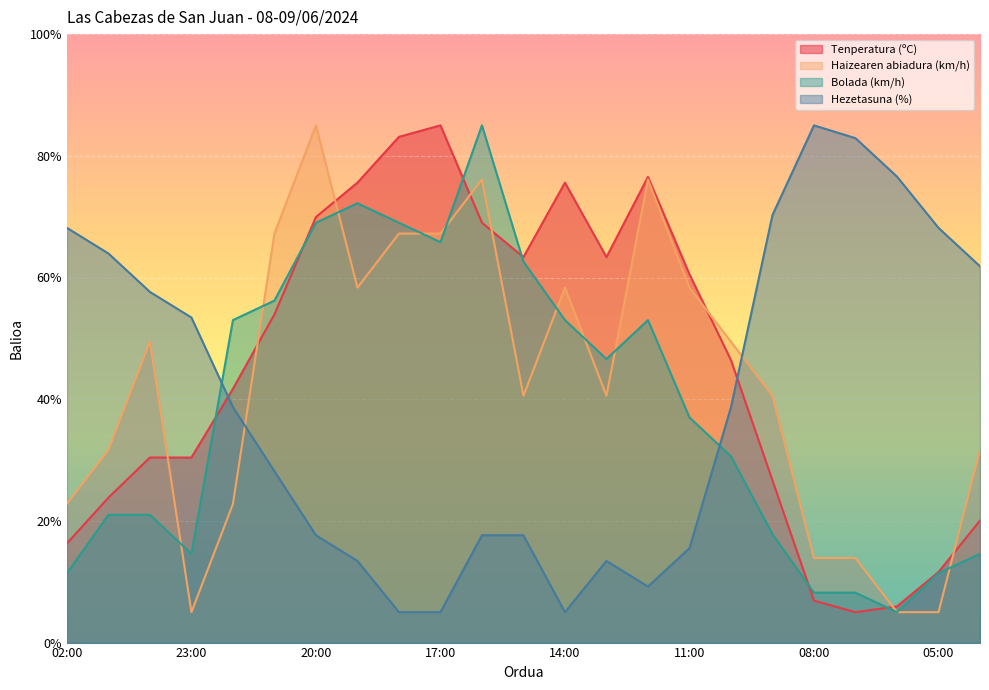

Is it true that Haizearen abiadura (km/h) equals 30.9 at 21:00?

False